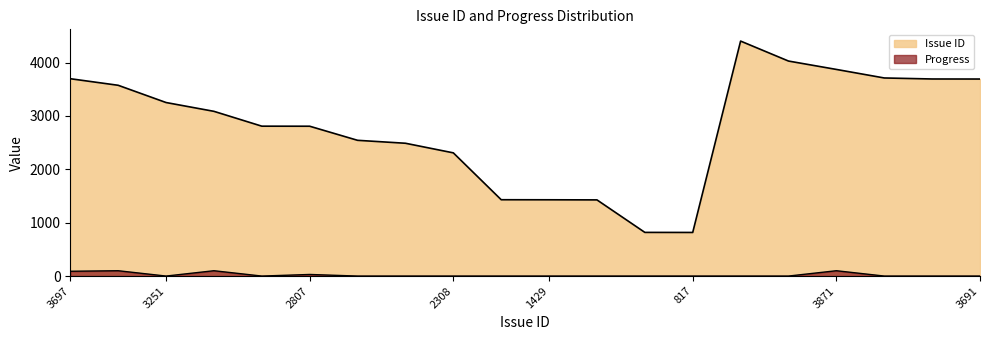

The Progress series shows 61 at 3574. True or false?

False